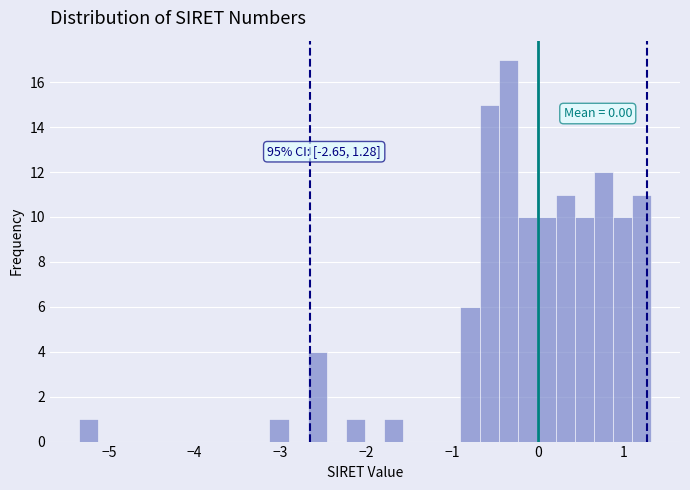

Around what value on the x-axis is the tallest bar? Give the approximate position of its centre, as read against the axis.

-0.3